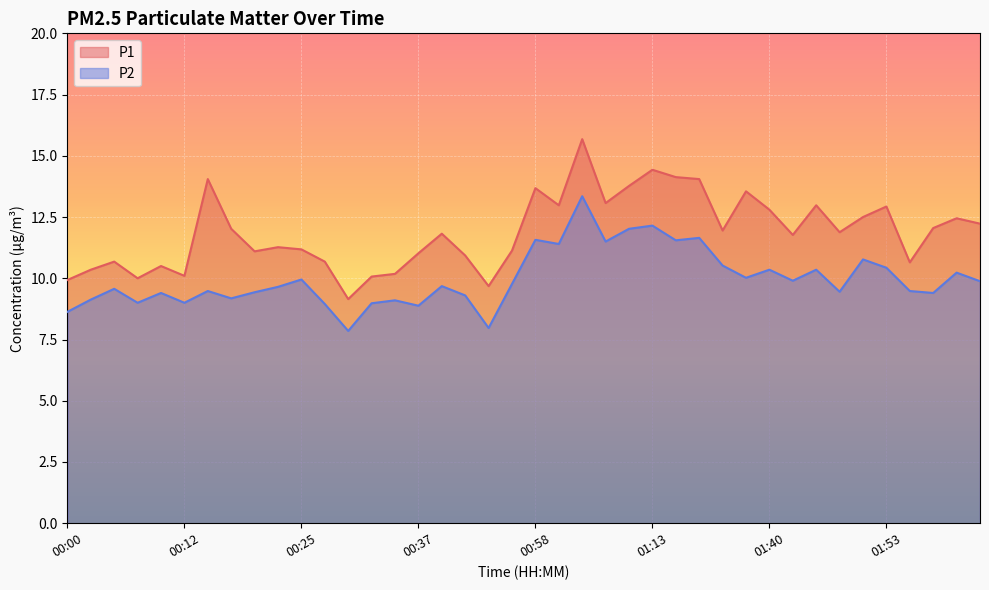

What is the label of the 35th point from the left?

01:50